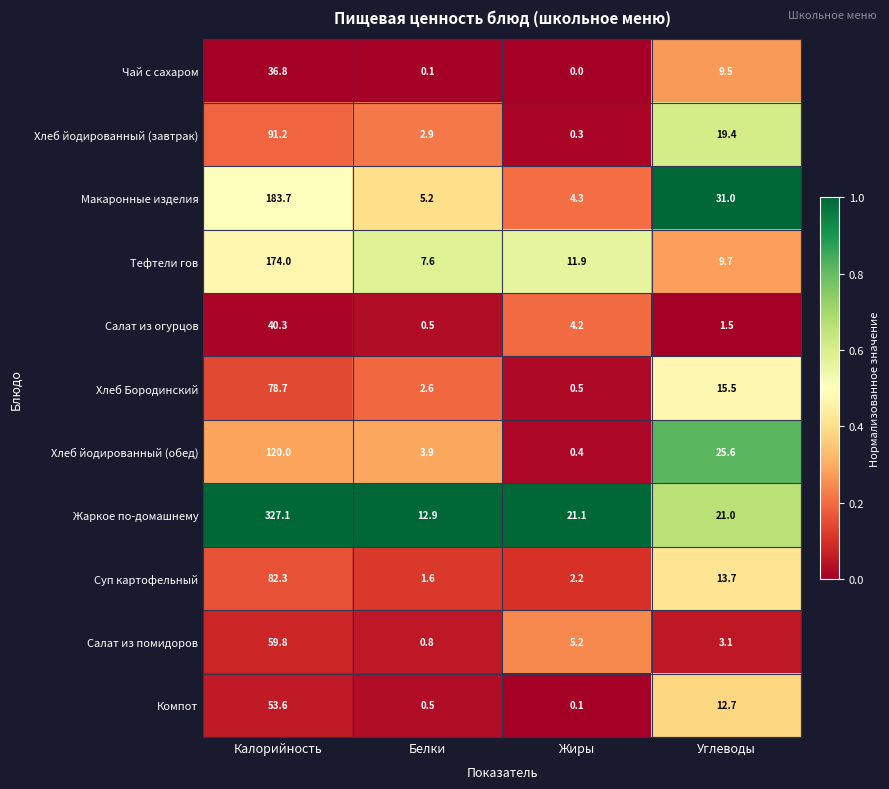

Rank the series at Калорийность from highest to lowest value.

Жаркое по-домашнему, Макаронные изделия, Тефтели гов, Хлеб йодированный (обед), Хлеб йодированный (завтрак), Суп картофельный, Хлеб Бородинский, Салат из помидоров, Компот, Салат из огурцов, Чай с сахаром